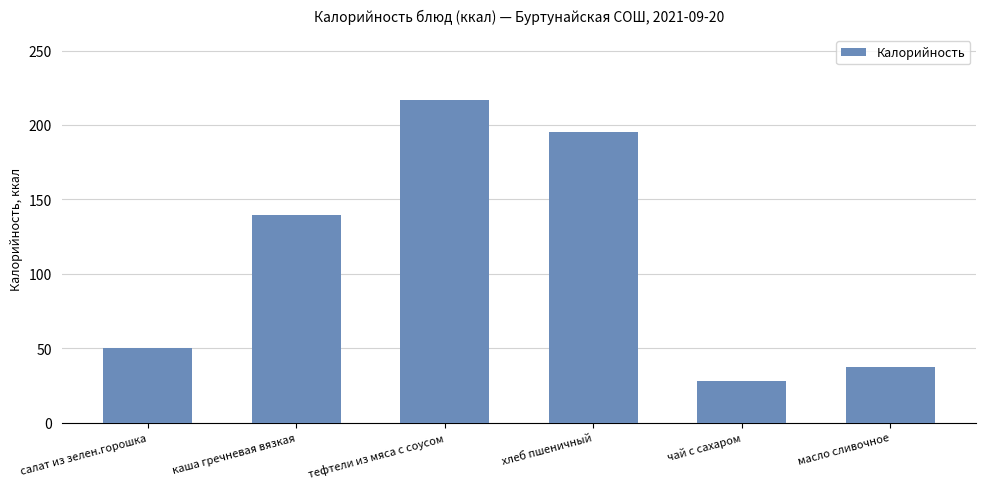

List the labels in order of value, smallest first.

чай с сахаром, масло сливочное, салат из зелен.горошка, каша гречневая вязкая, хлеб пшеничный, тефтели из мяса с соусом